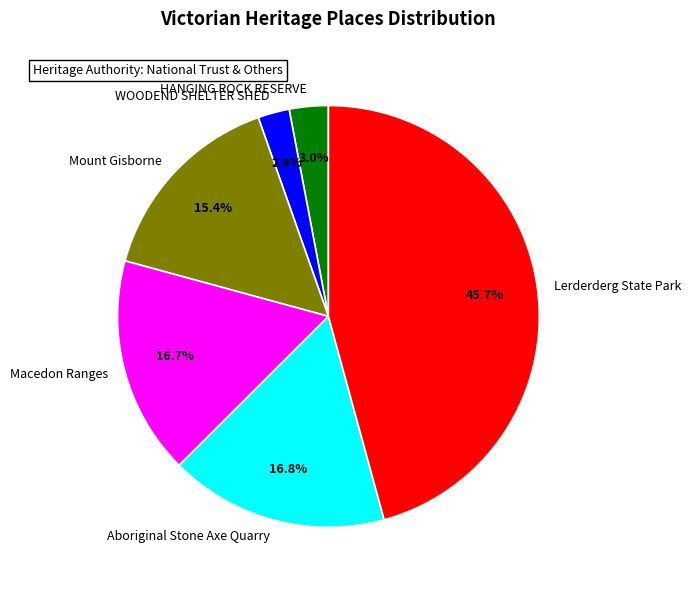

Is there any slice that represents more than half of the pie?

No